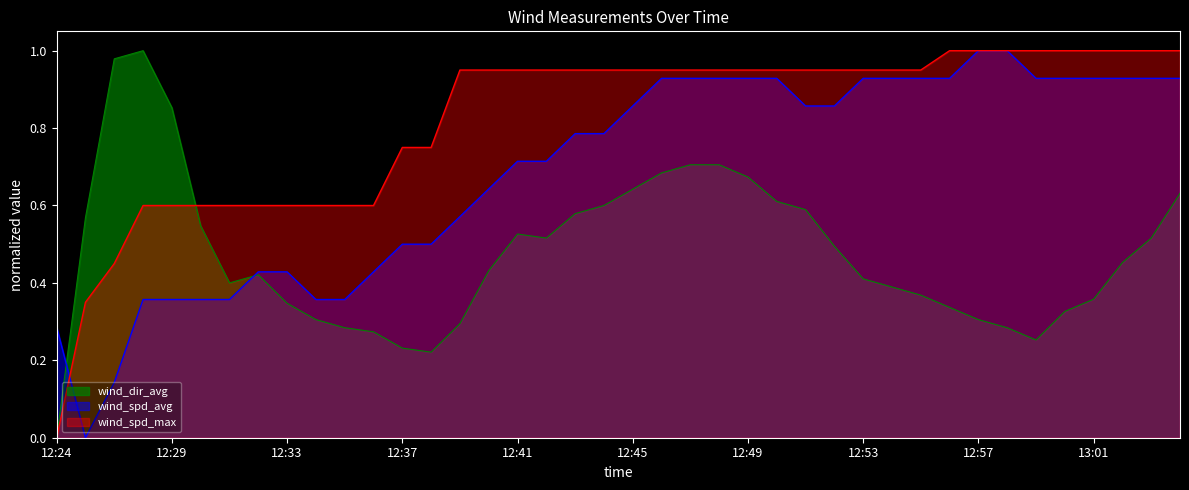

How many series are shown in this chart?

3